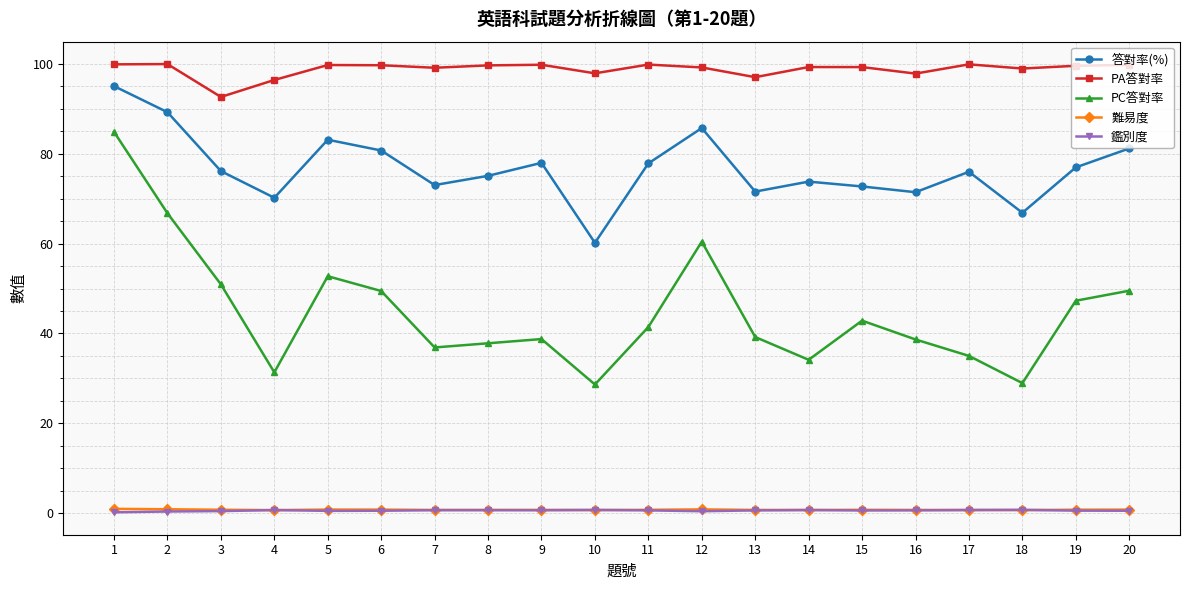

At which category is the sum across all series the highest?

1